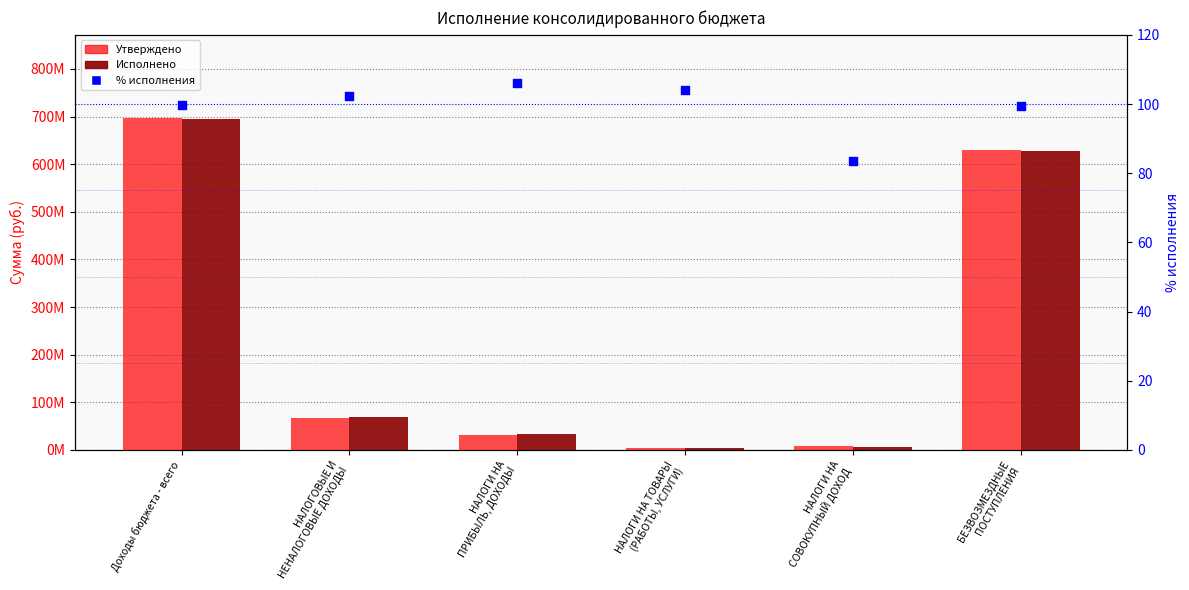

Which series has the largest total across all categories?

Утверждено